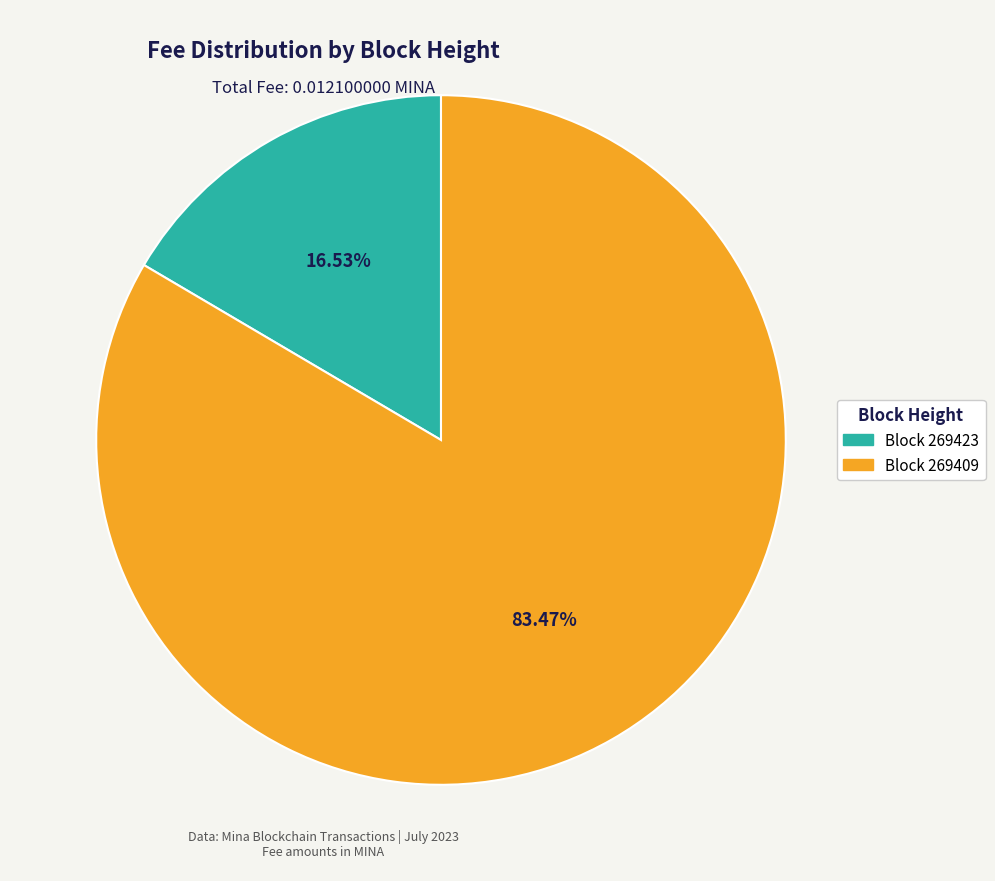

Which category has the biggest portion of the pie?

Block 269409